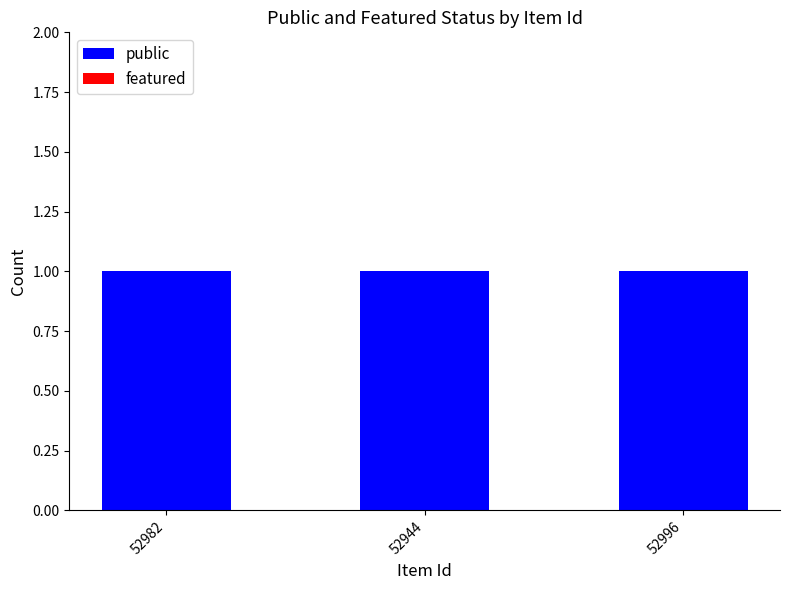

Are the bars horizontal?

No